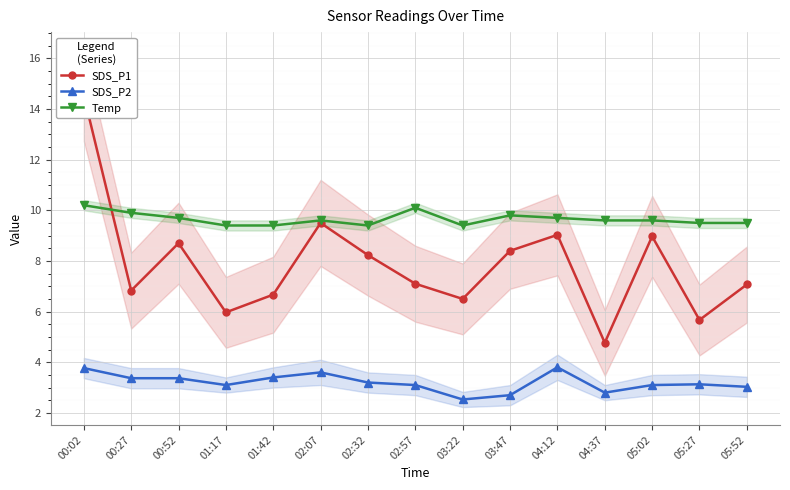

List the series in order of their overall mean, lowest first.

SDS_P2, SDS_P1, Temp